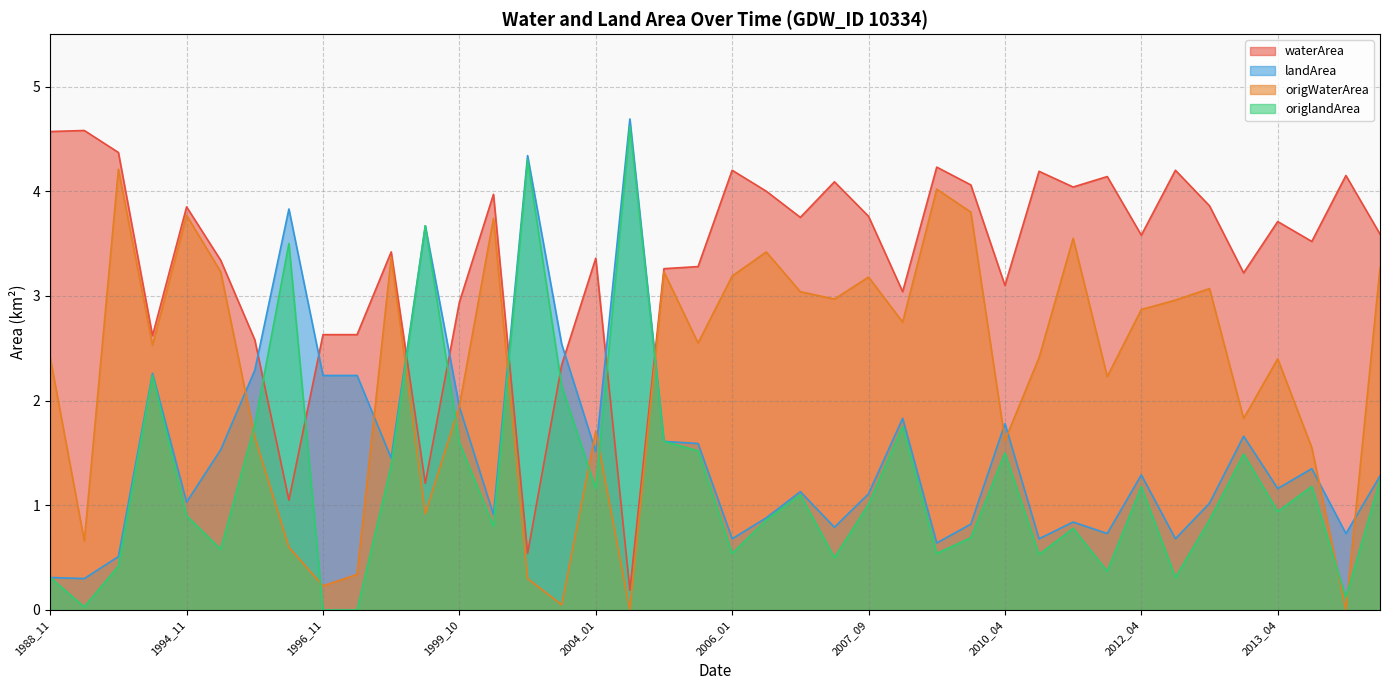

How many values in the origlandArea series are below 1?

20